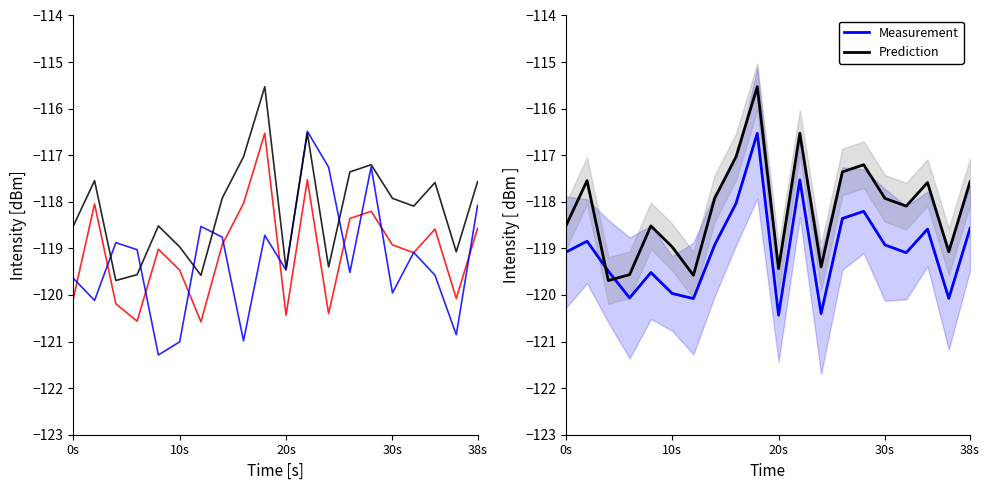

What is the value of the intensity_run1 point at the 11th from the left?

-120.4